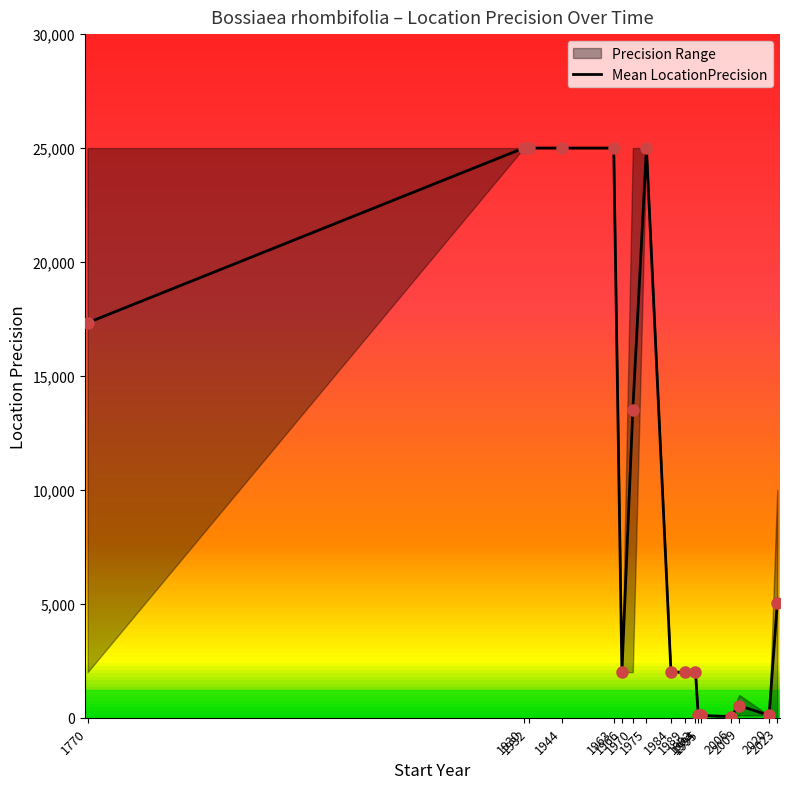

Which label corresponds to the smallest value in the chart?

2006